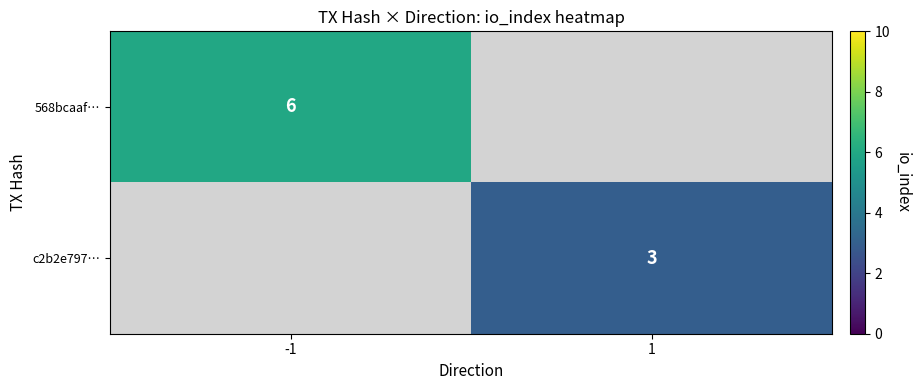

The value of 568bcaaf… at -1 is 6. True or false?

True